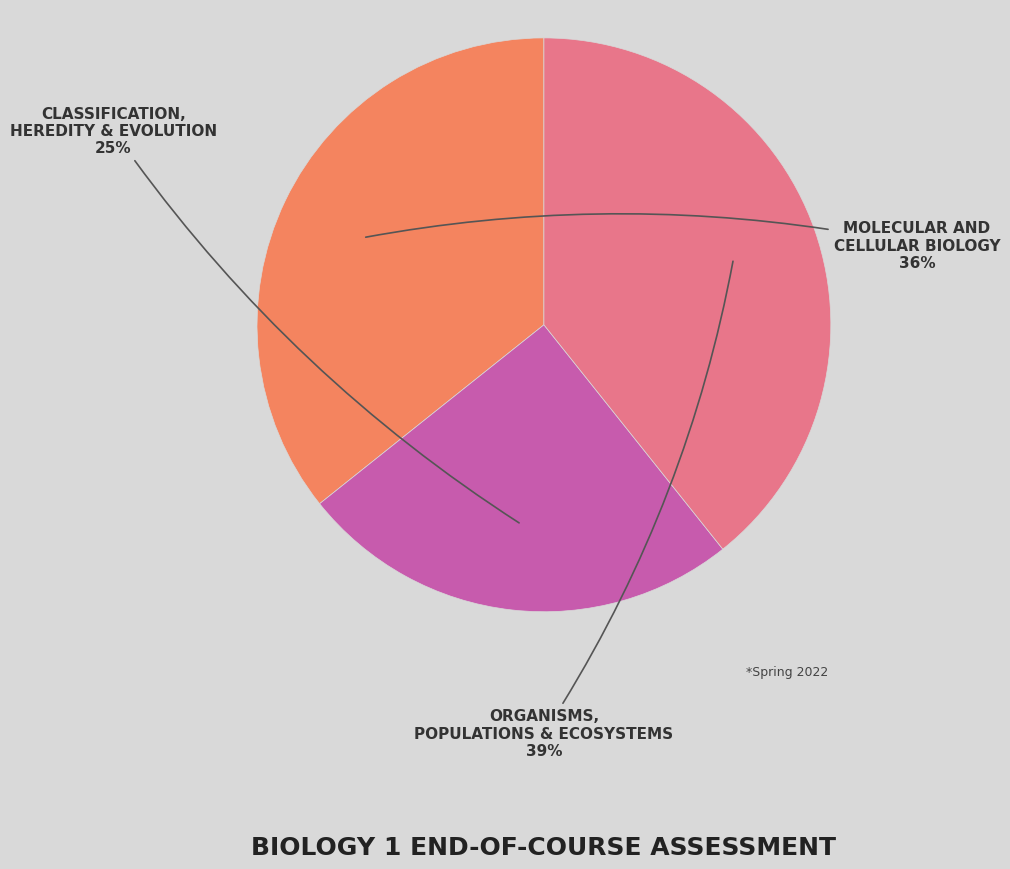

Does any single category account for the majority?

No